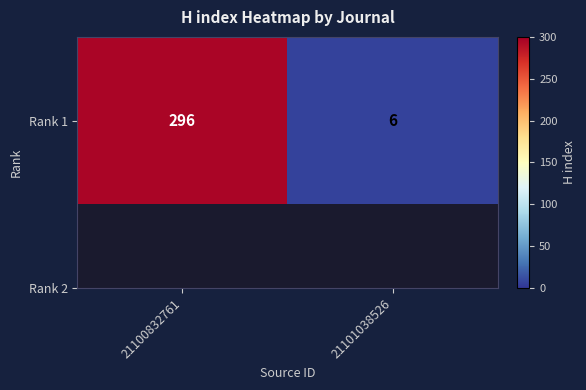

Count the values in the range 6 to 296.

2